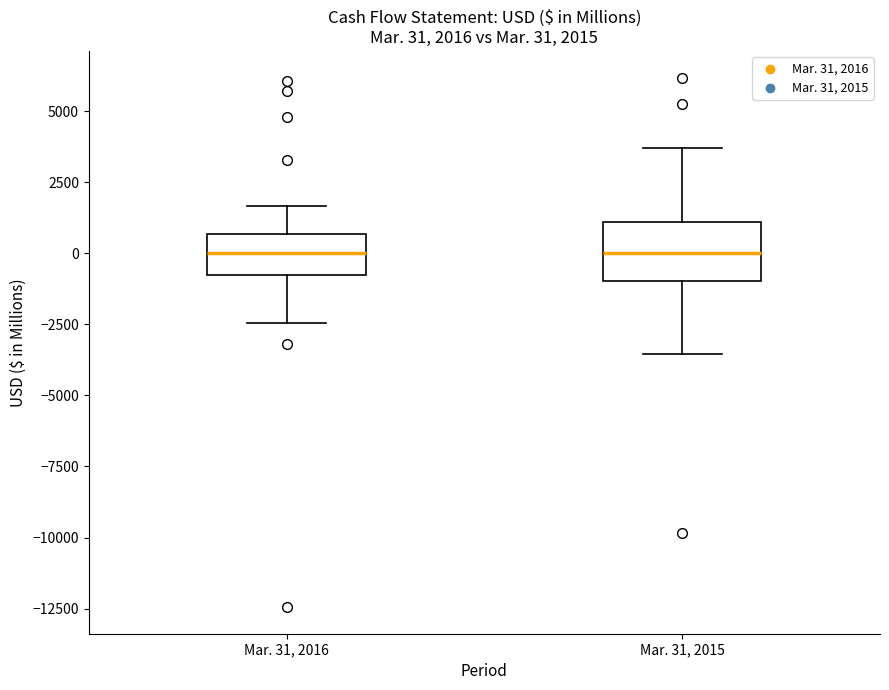

Comparing the boxes themselves (not the whiskers), which one is the tallest?

Mar. 31, 2015